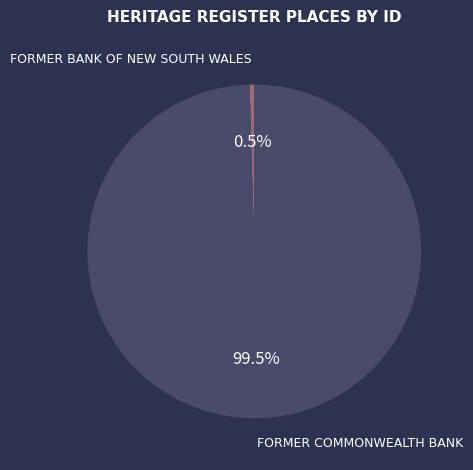

Is there any slice that represents more than half of the pie?

Yes